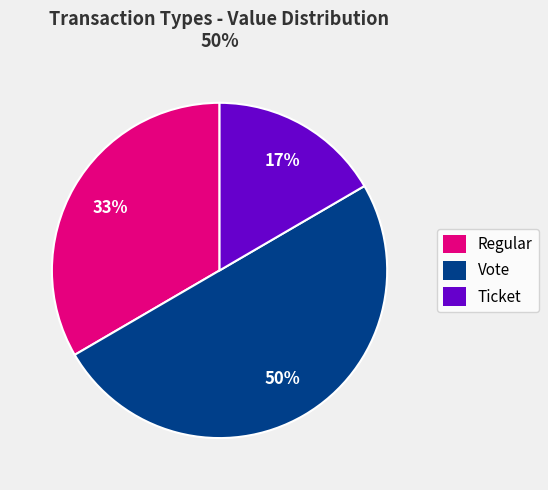

To the nearest percent, what is the average slice percentage?

33%